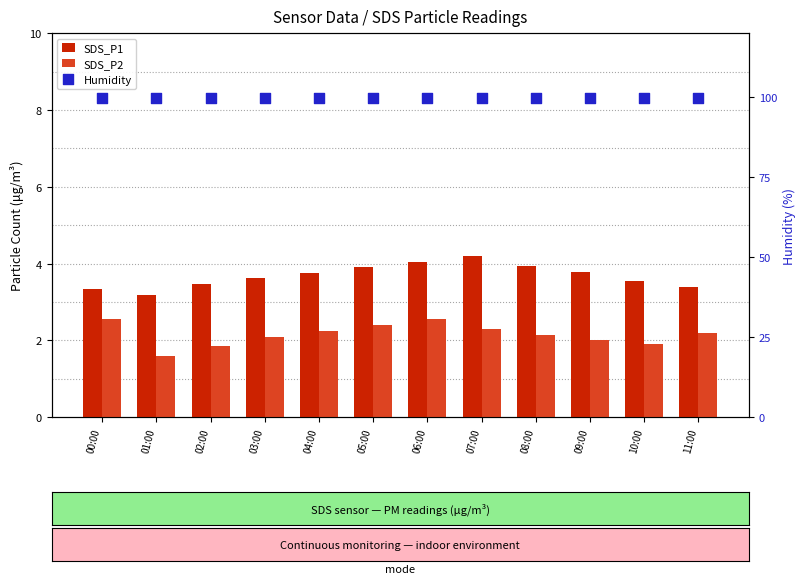

Which series has the largest Y range (max minus min)?

SDS_P1